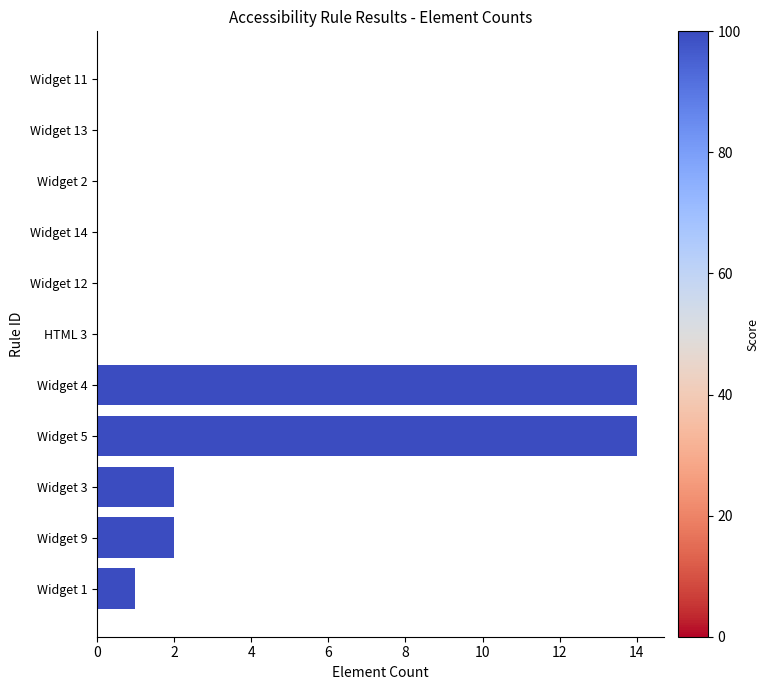

How many series are shown in this chart?

1